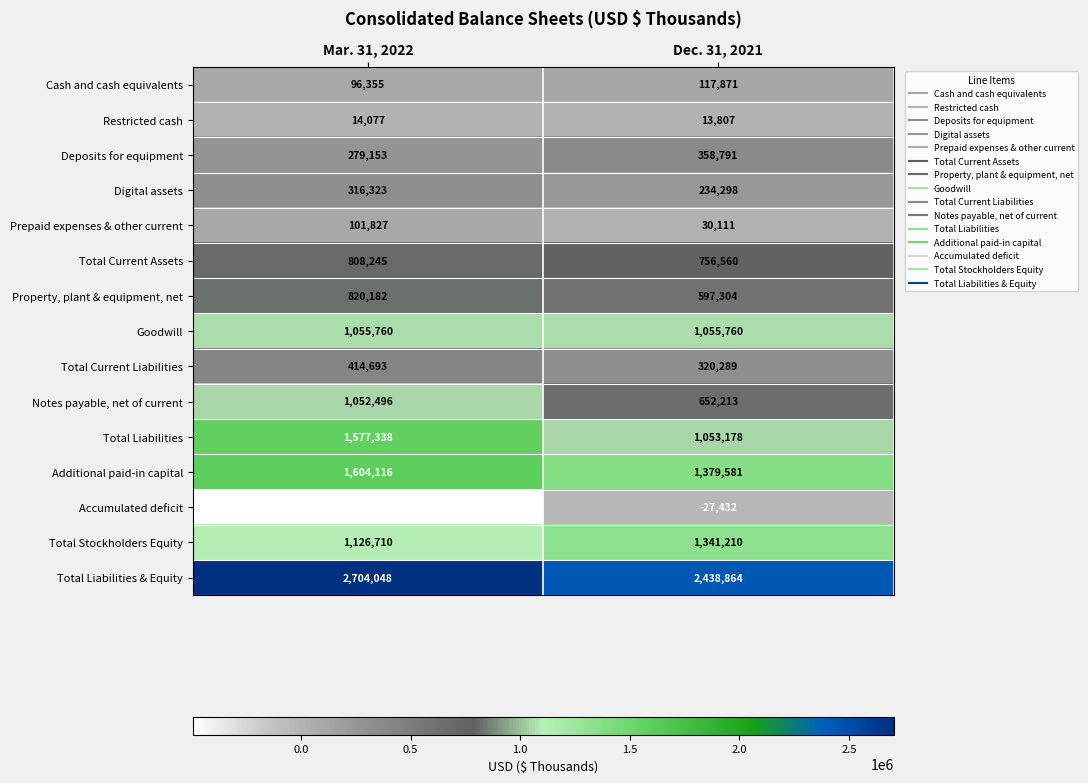

Rank the categories by Prepaid expenses & other current value from lowest to highest.

Dec. 31, 2021, Mar. 31, 2022